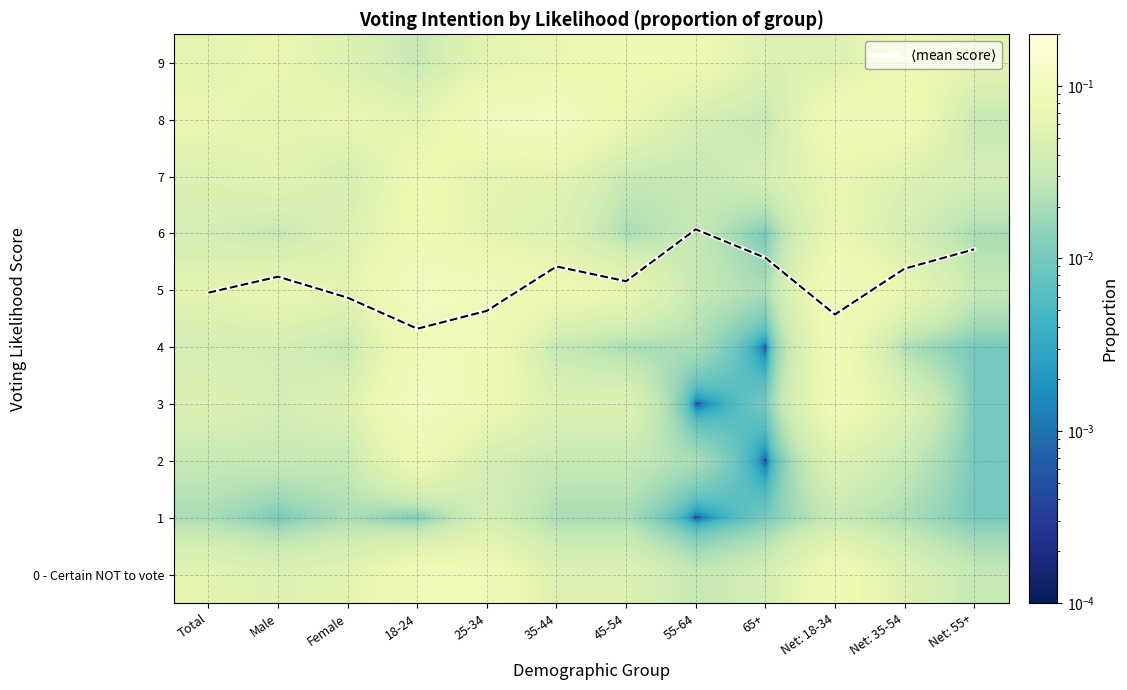

Rank the categories by 6 value from lowest to highest.

65+, 45-54, Net: 55+, Male, 55-64, Total, Net: 35-54, Female, 35-44, 25-34, Net: 18-34, 18-24